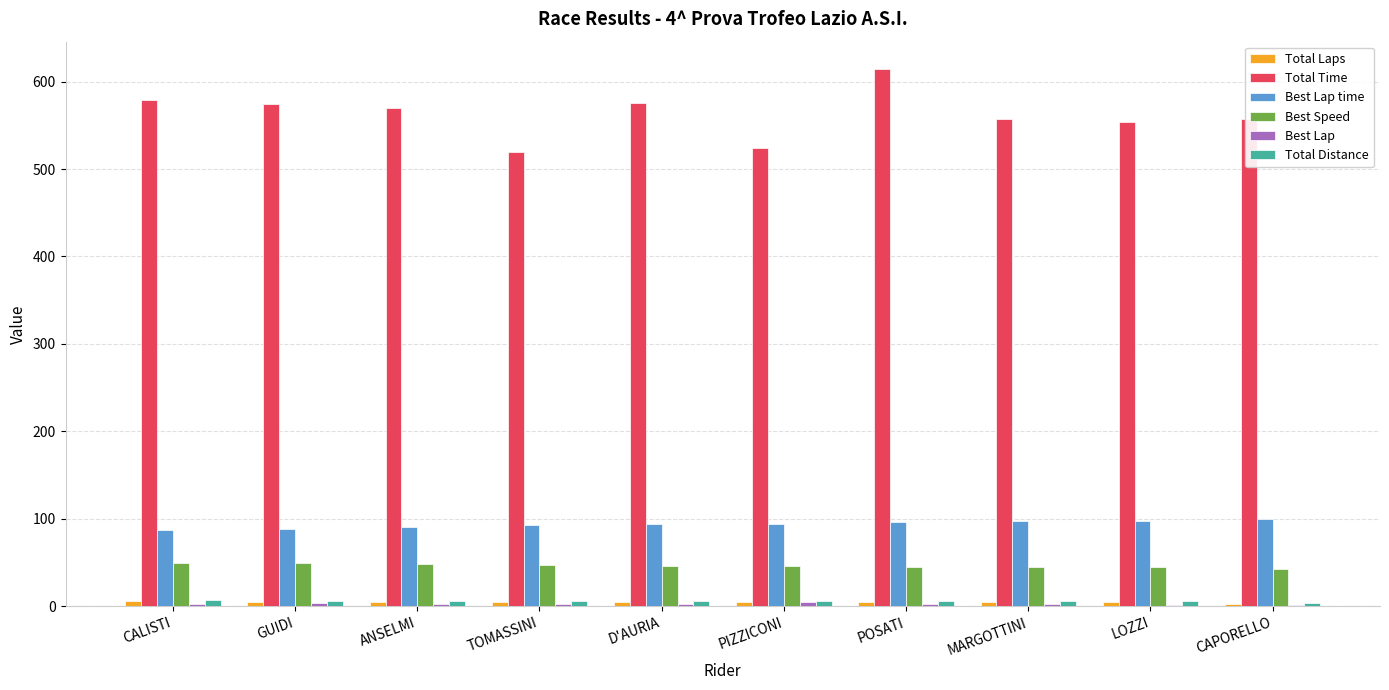

The Total Time series shows 519.6 at TOMASSINI. True or false?

True